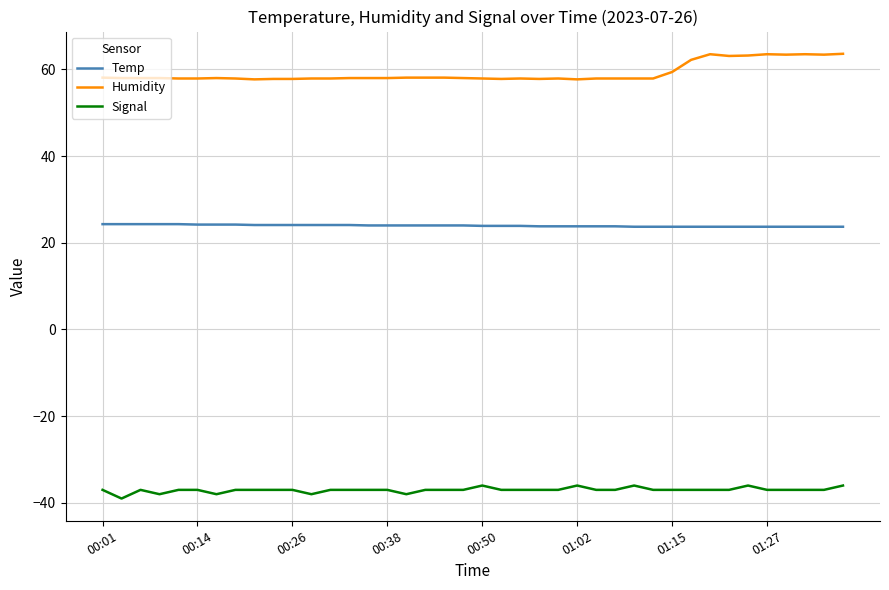

True or false: Humidity and Signal intersect in this chart.

False